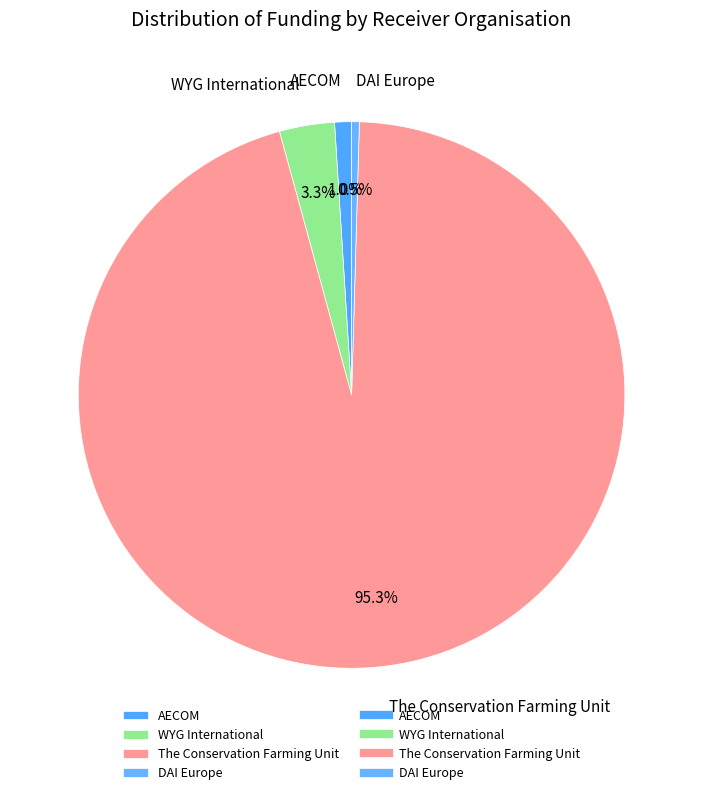

Approximately how many times larger is the value at AECOM compared to DAI Europe?

2.2